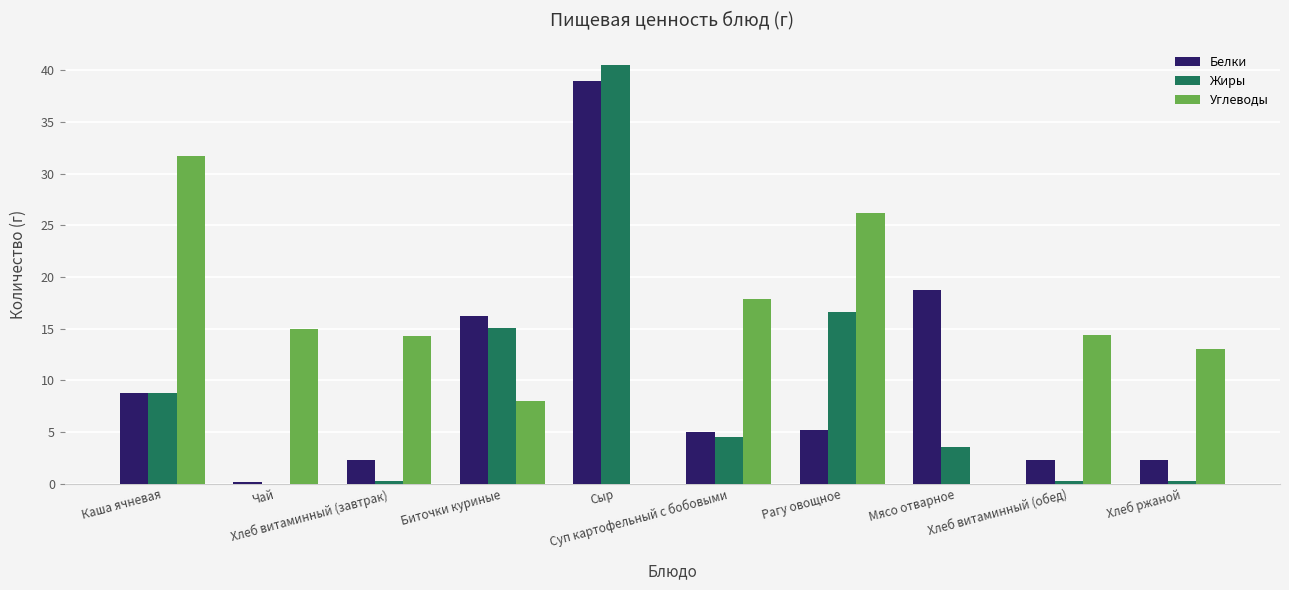

Which series has the largest range (max minus min)?

Жиры